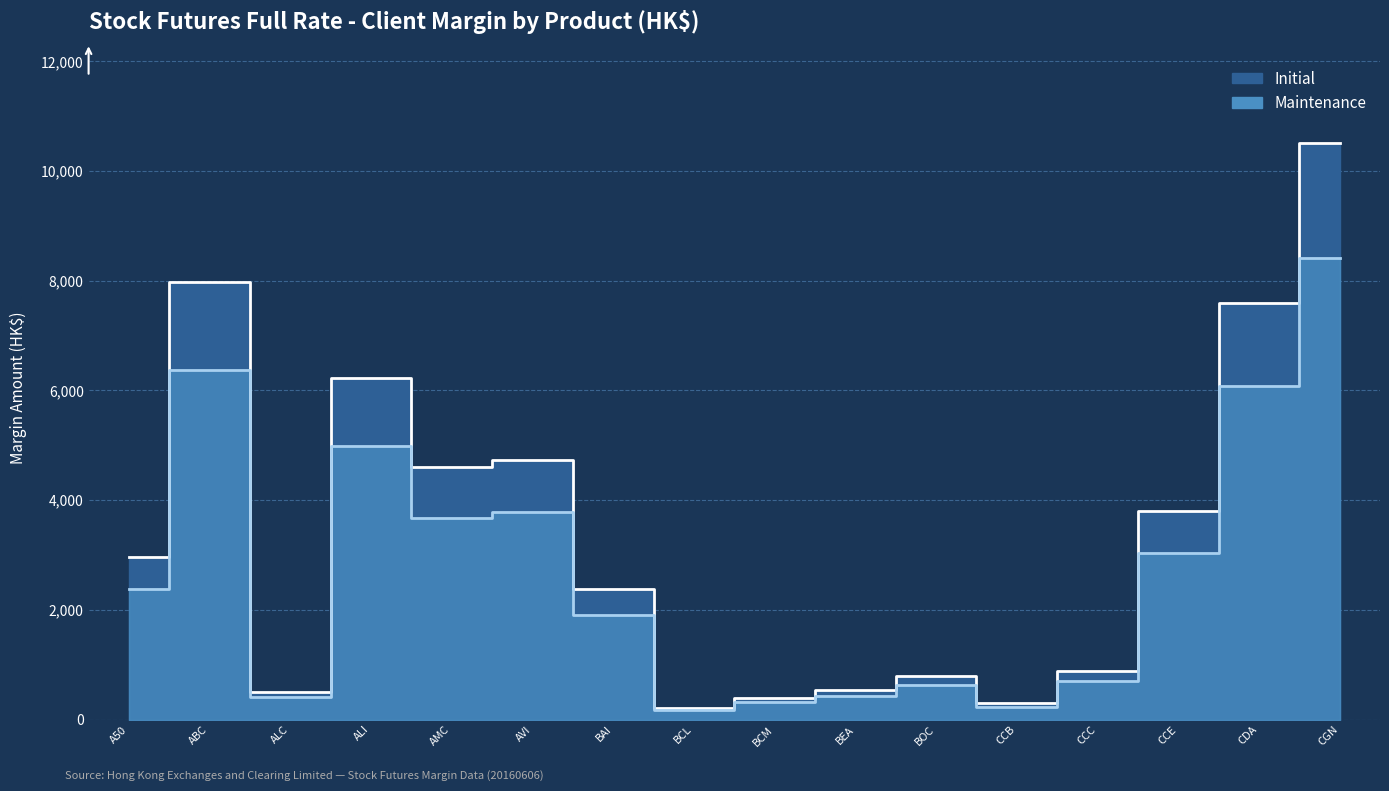

What position from the left is AVI?

6